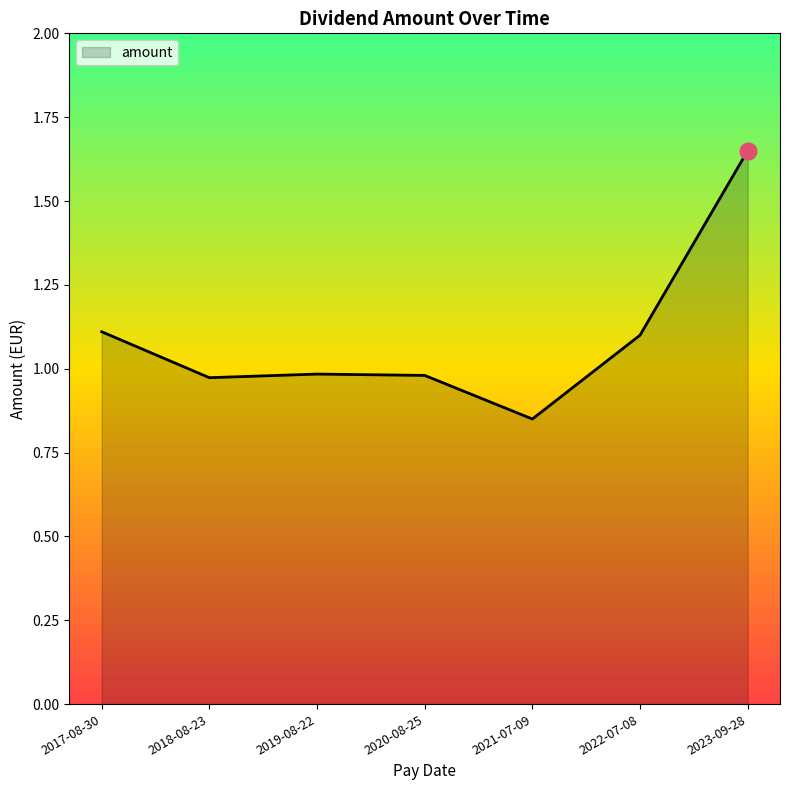

True or false: the data shows 1.1 at 2017-08-30.

True